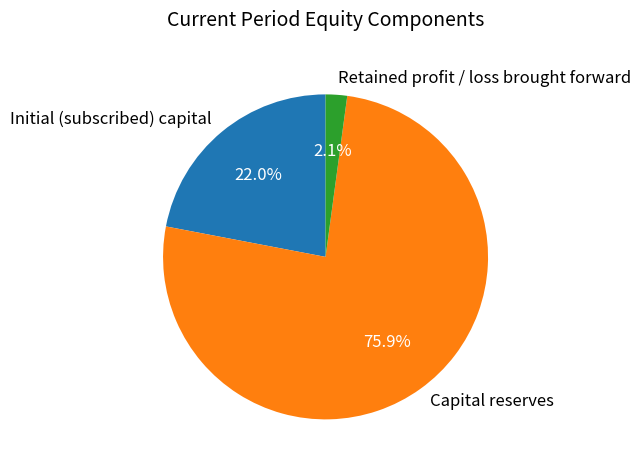

Is it true that Capital reserves is 69% of the pie?

False